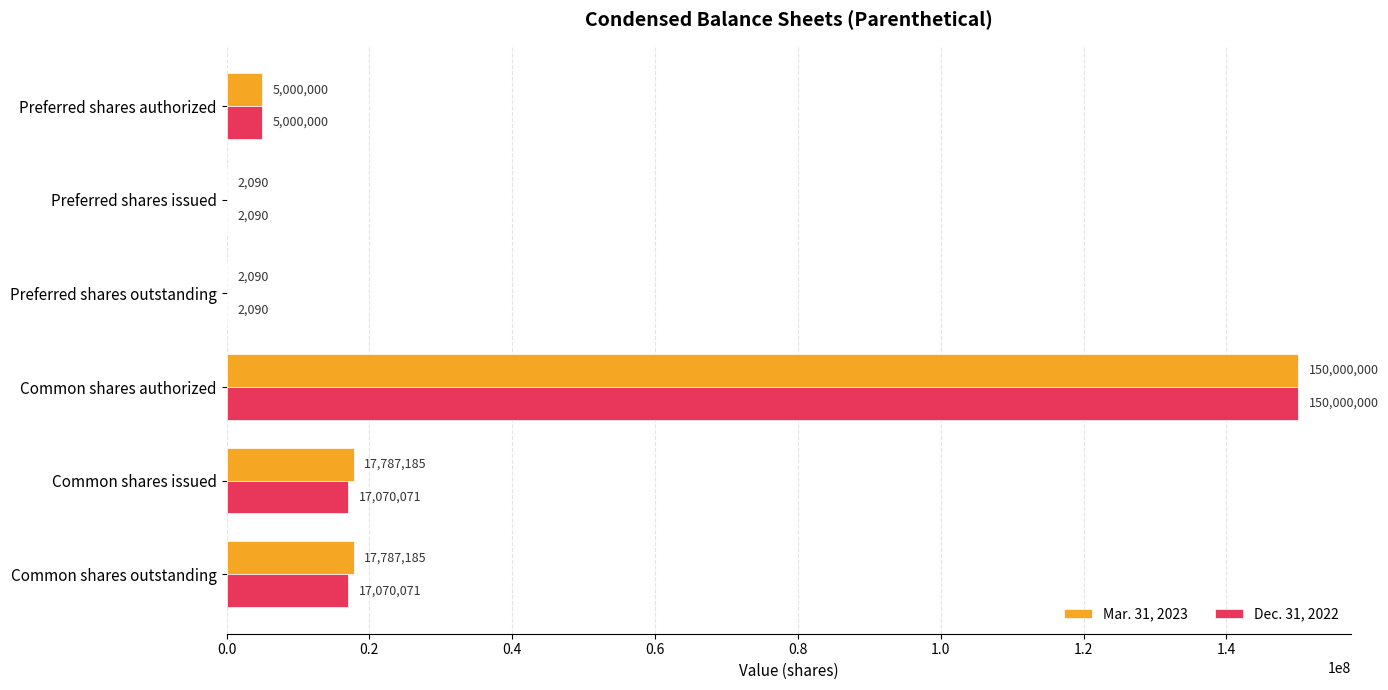

Which series changed the most between Preferred shares authorized and Common shares issued?

Mar. 31, 2023